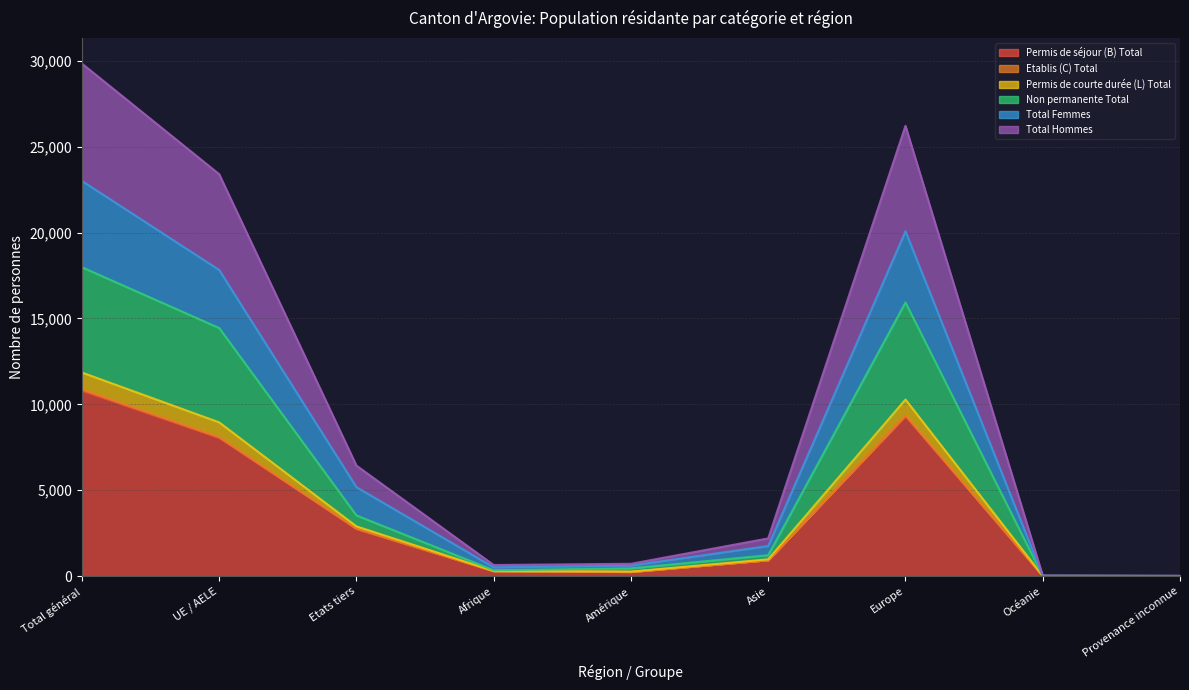

What is the label of the 1st point from the right?

Provenance inconnue